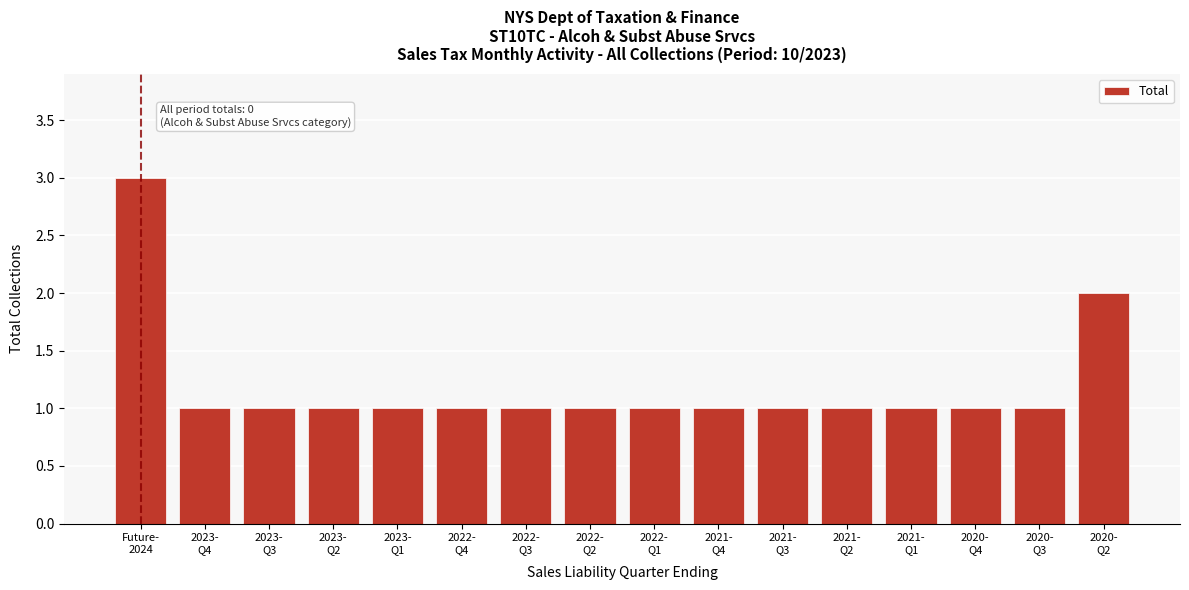

Reading left to right, what are all the values shown in this chart?

3	1	1	1	1	1	1	1	1	1	1	1	1	1	1	2